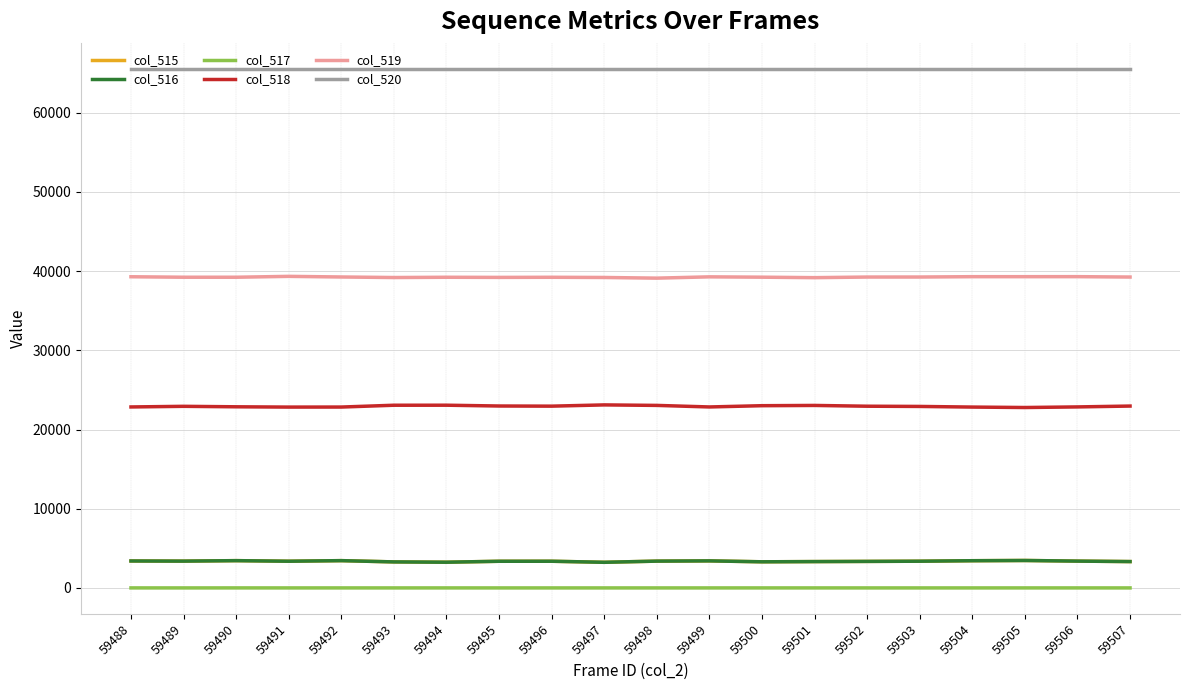

Is the value of col_519 at 59507 greater than the value of col_516 at 59492?

Yes